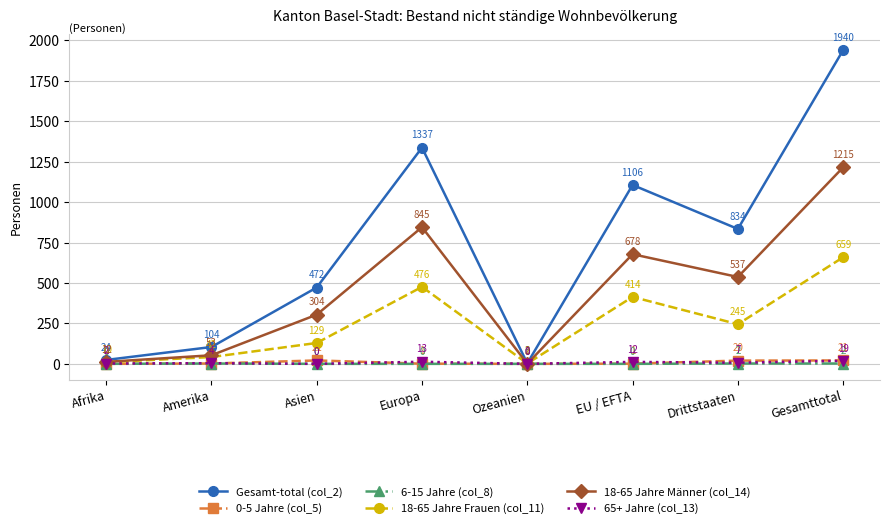

How many series are shown in this chart?

6